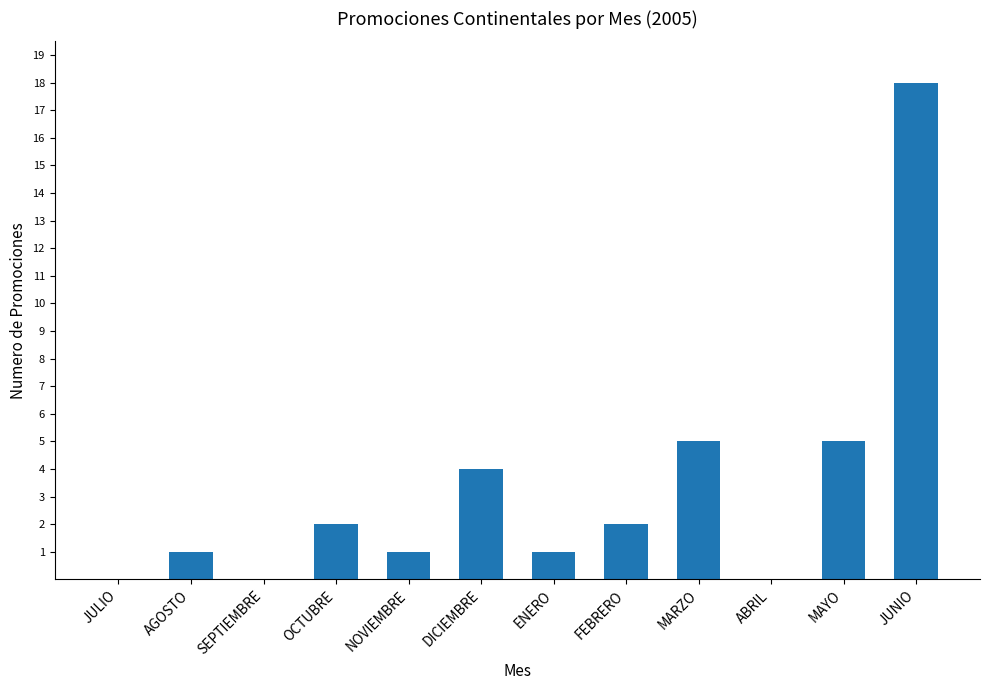

Read the value at NOVIEMBRE.

1